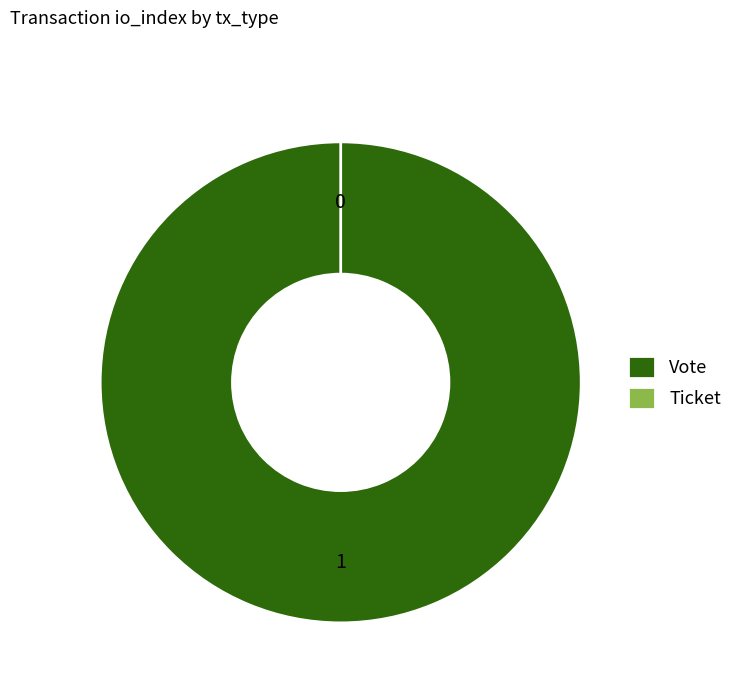

To the nearest percent, what is the difference between the largest and smallest slice percentages?

100%